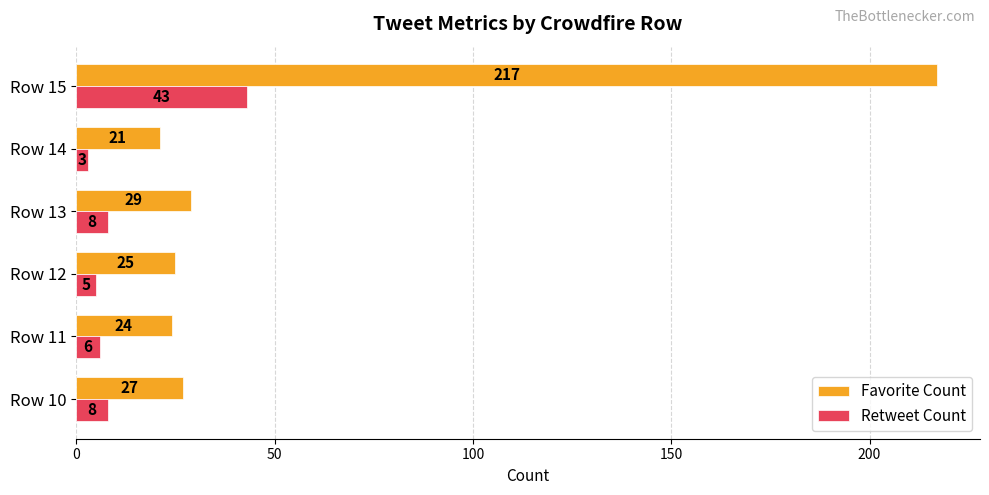

The value of Retweet Count at Row 15 is 57. True or false?

False